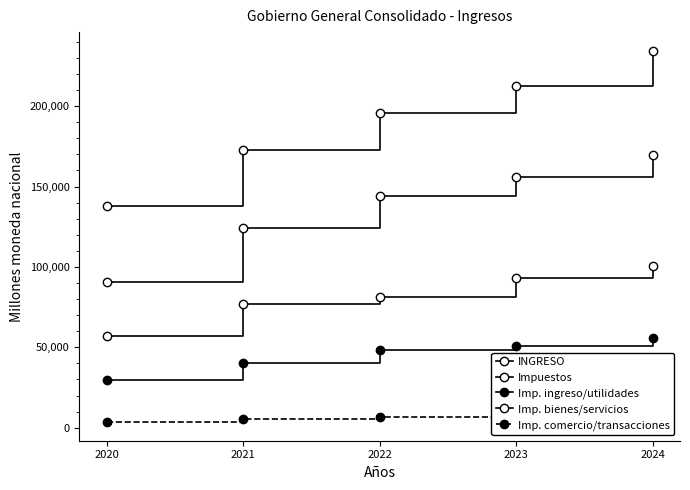

What is the minimum value for Imp. ingreso/utilidades?

29880.0